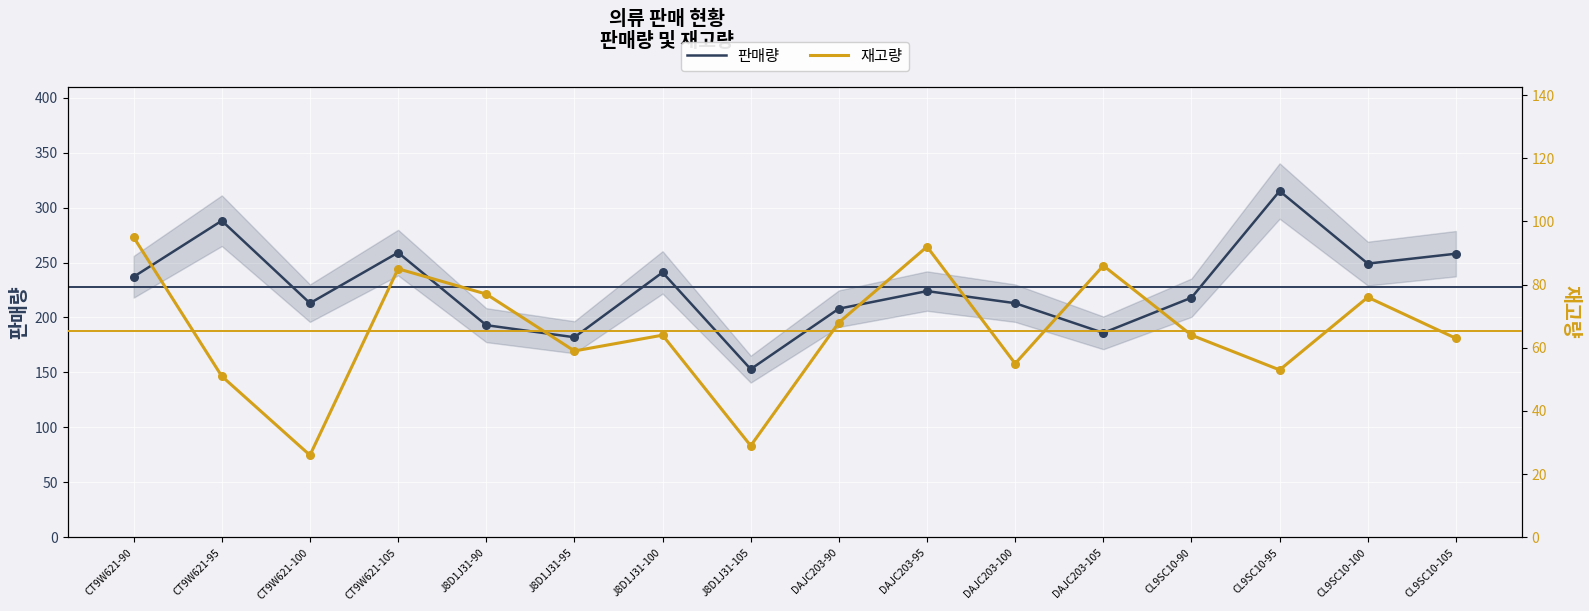

At which category is the sum across all series the highest?

CL9SC10-95